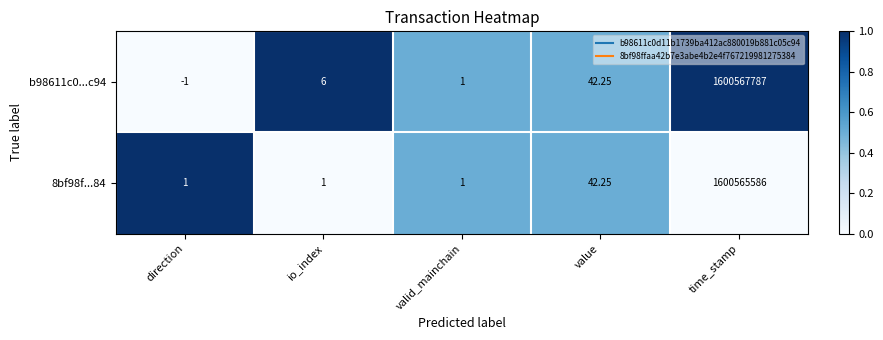

Which label corresponds to the smallest value in the chart?

direction